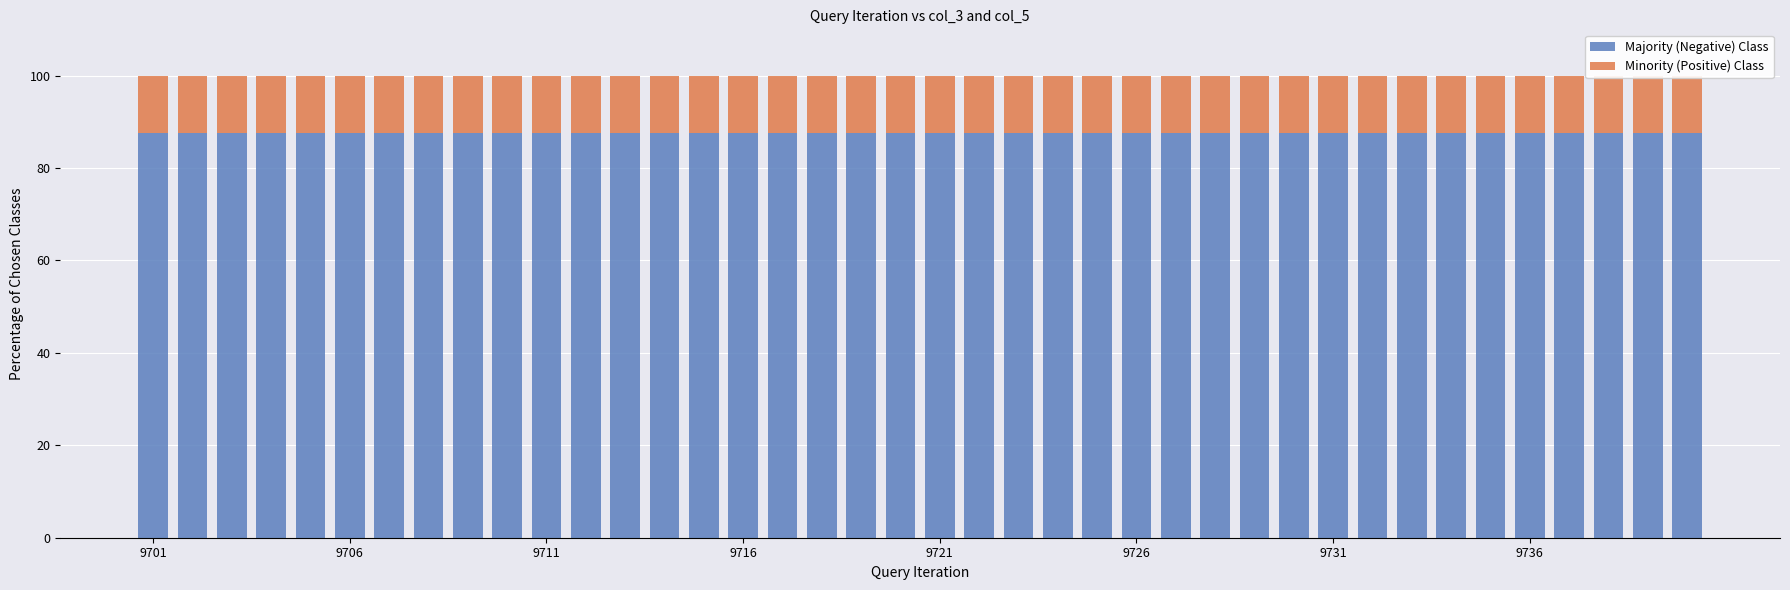

What is the lowest value of the Majority (Negative) Class series?

87.5